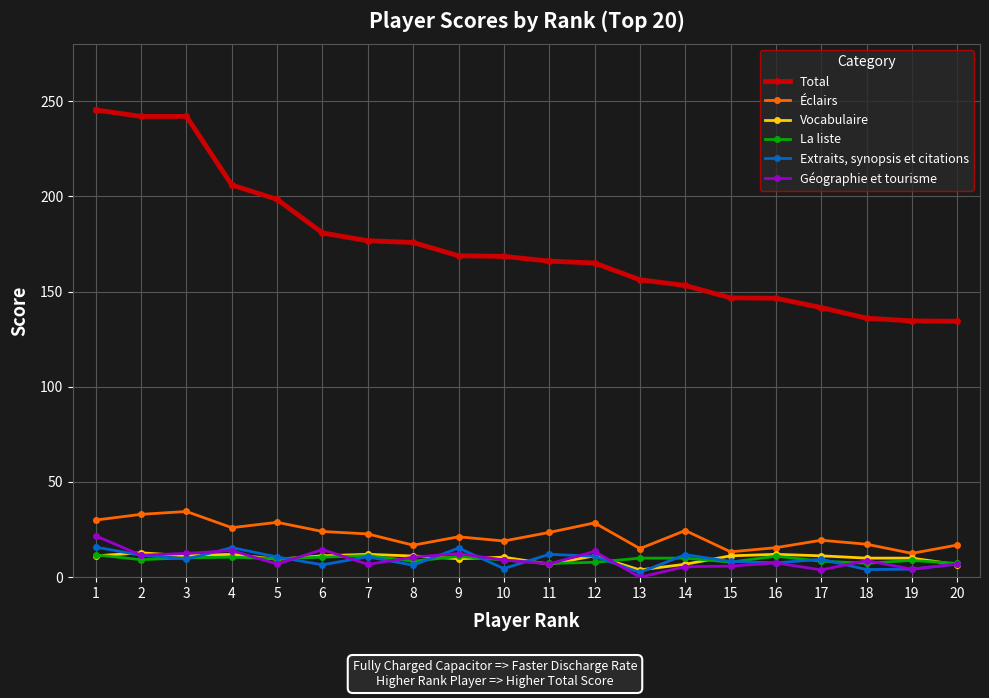

What is the lowest value of the Vocabulaire series?

3.8